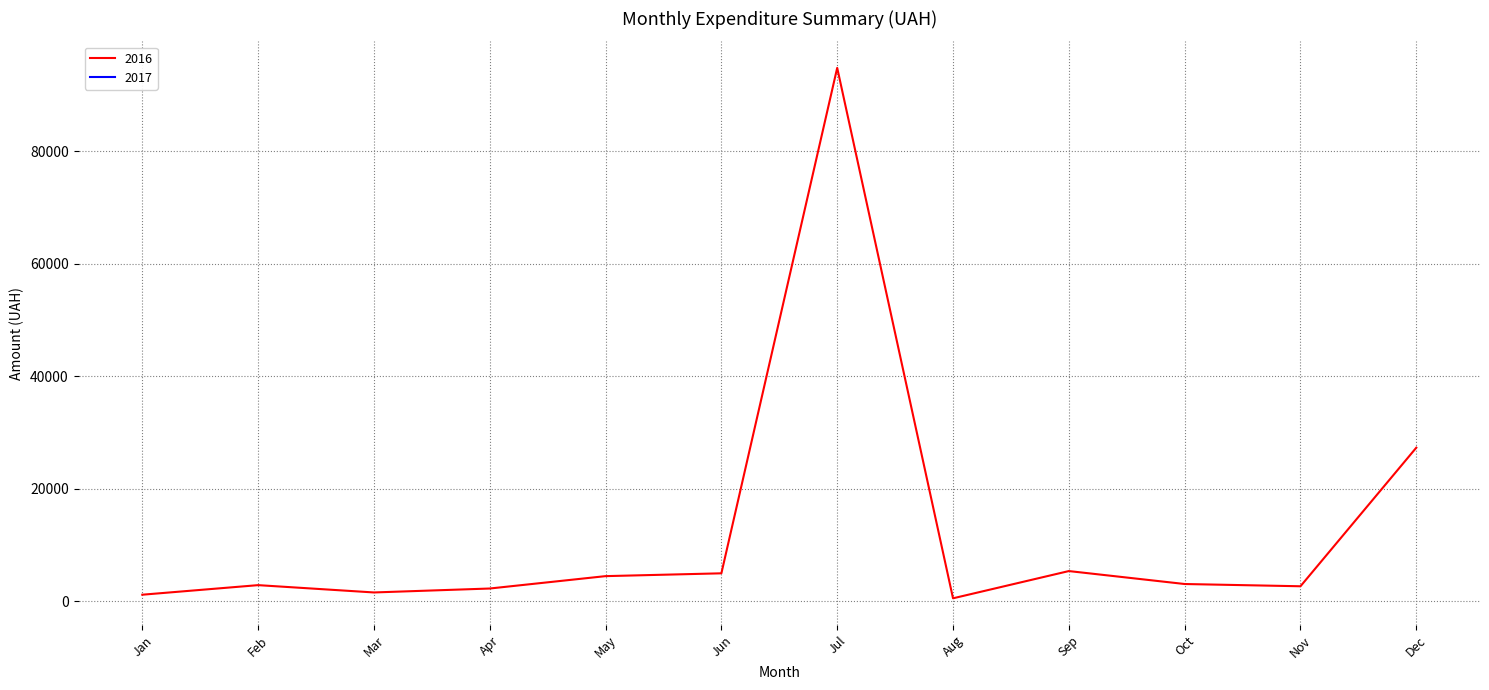

At which label does 2016 reach its peak?

Jul